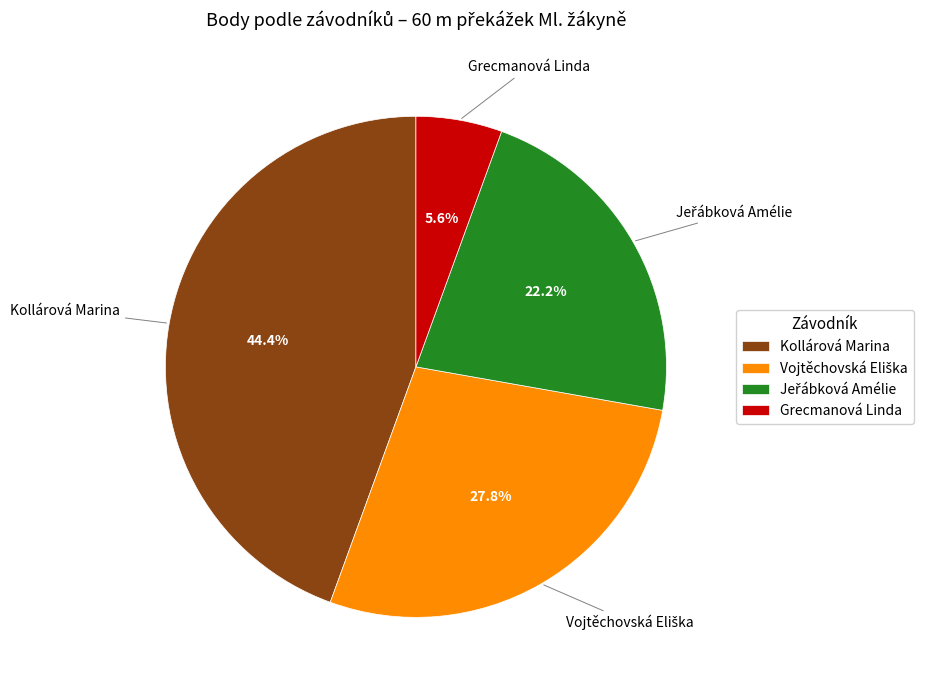

What portion of the pie excludes Grecmanová Linda?

94.4%